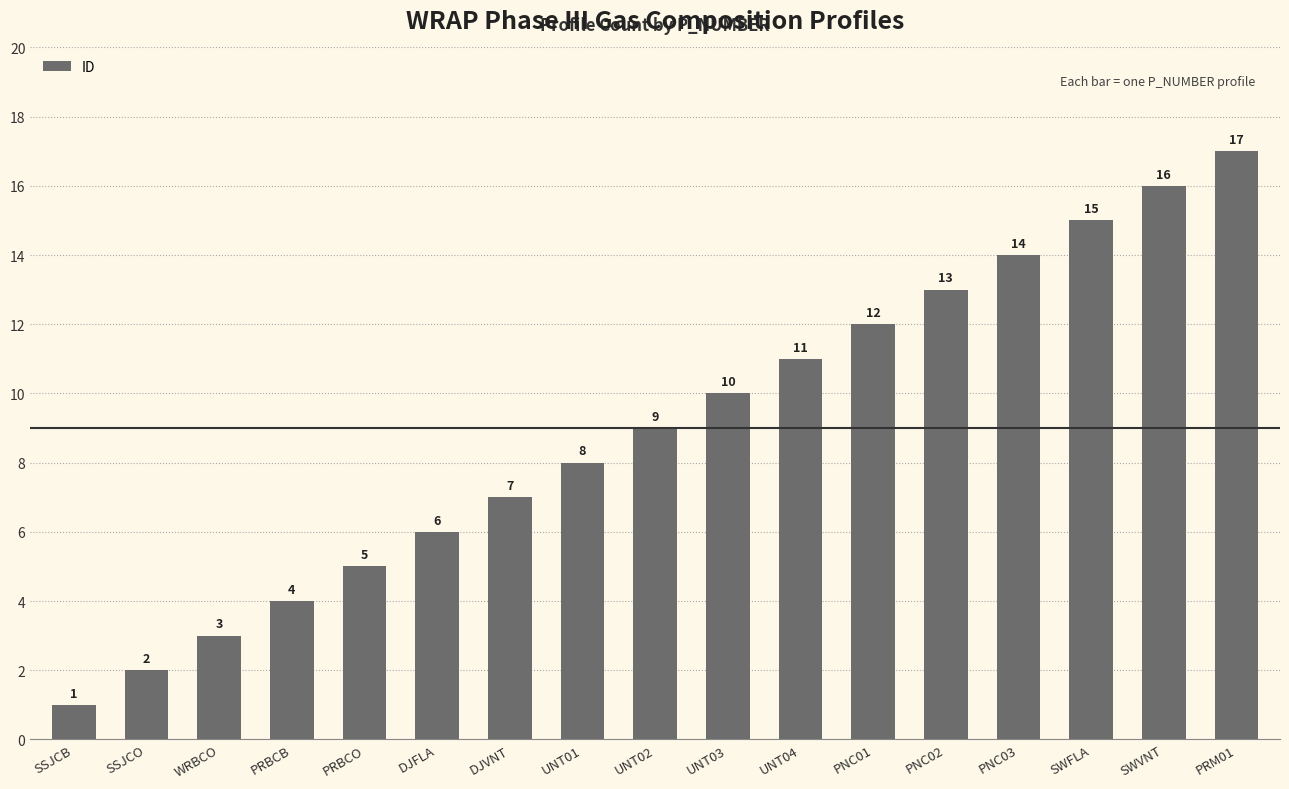

List the labels in order of value, largest first.

PRM01, SWVNT, SWFLA, PNC03, PNC02, PNC01, UNT04, UNT03, UNT02, UNT01, DJVNT, DJFLA, PRBCO, PRBCB, WRBCO, SSJCO, SSJCB